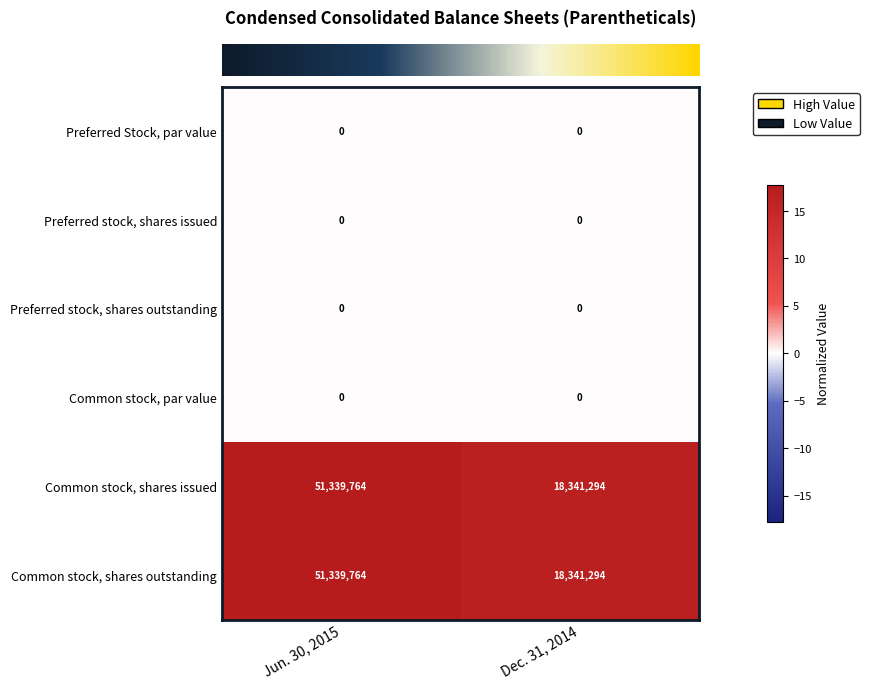

Is the value of Common stock, shares outstanding at Jun. 30, 2015 greater than the value of Common stock, shares issued at Dec. 31, 2014?

Yes